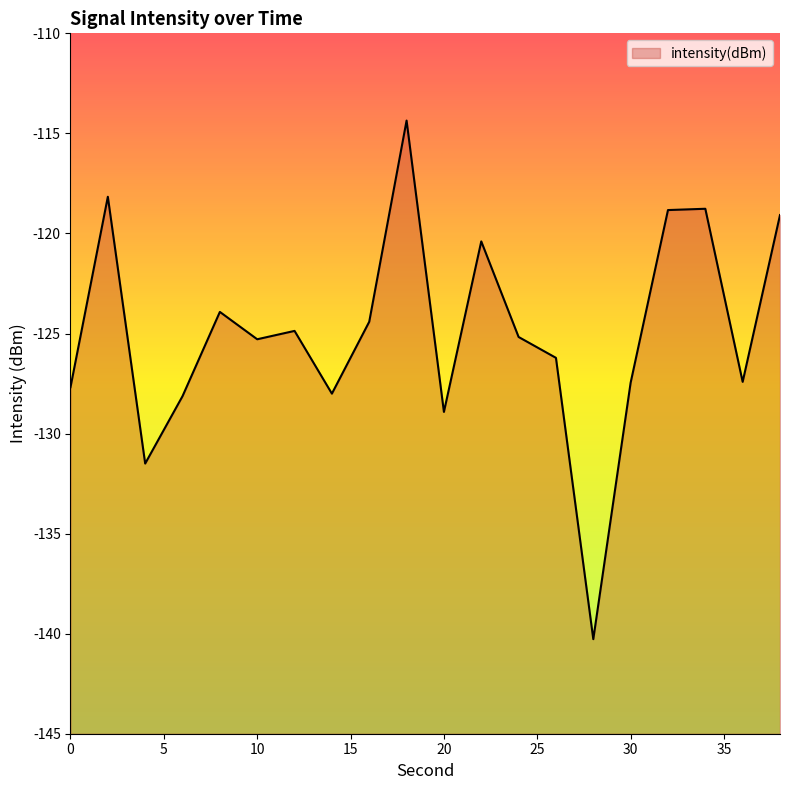

What is the average value?

-124.9